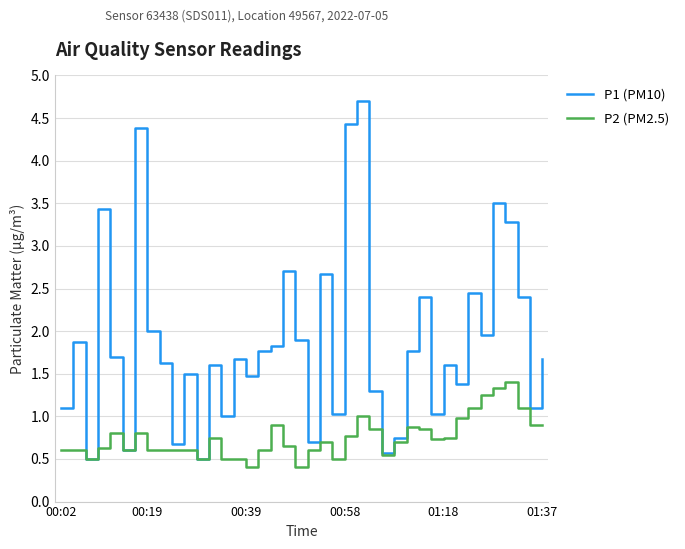

Which series has the widest spread of values?

P1 (PM10)